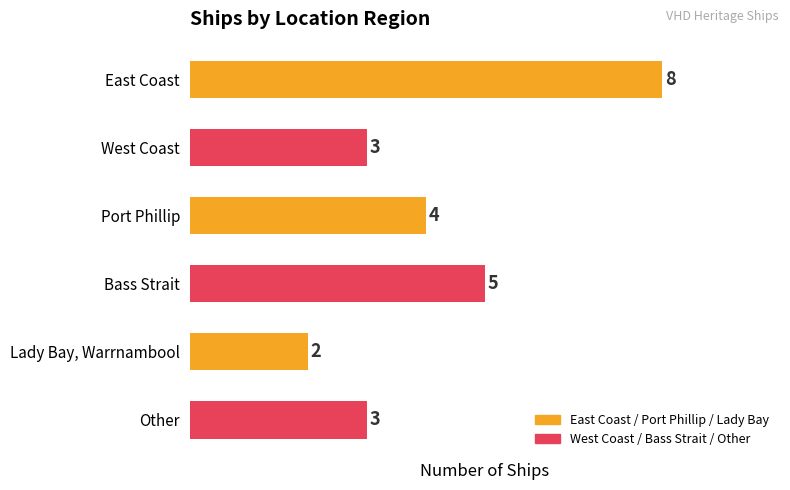

What is the value of the 5th bar from the top?

2